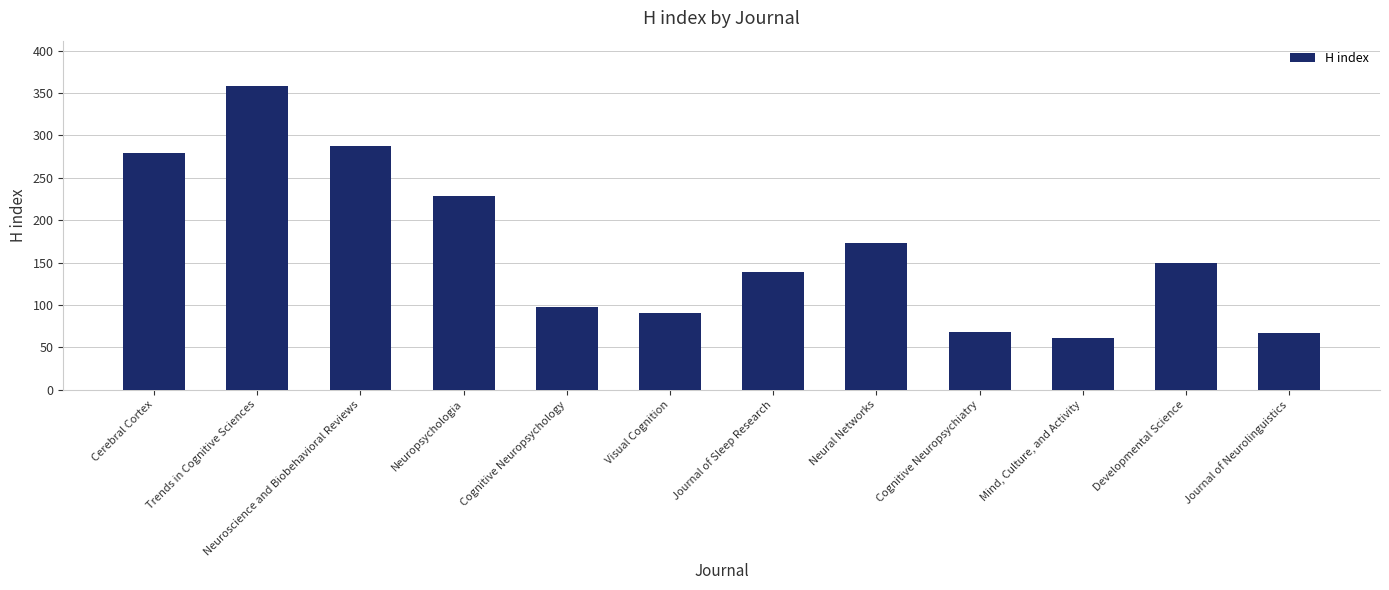

The value at Cognitive Neuropsychology is 97. True or false?

True